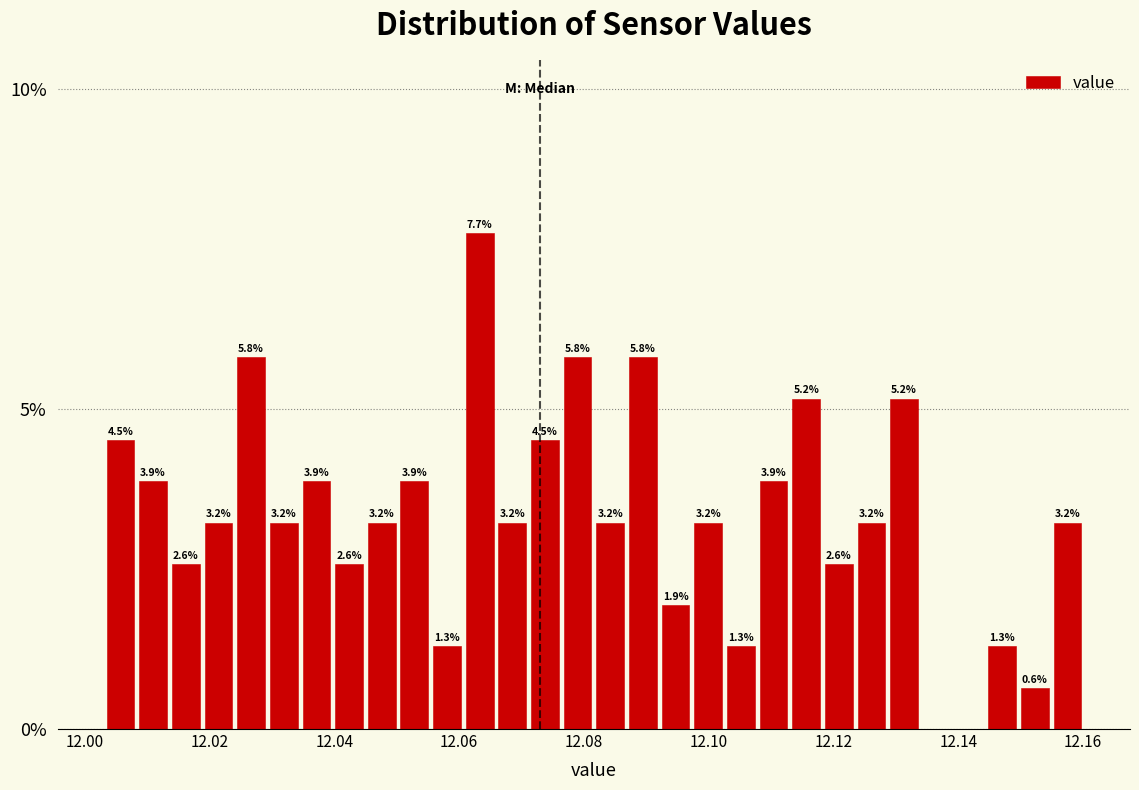

Read against the x-axis, roughly where is the centre of the tallest bar?

12.064